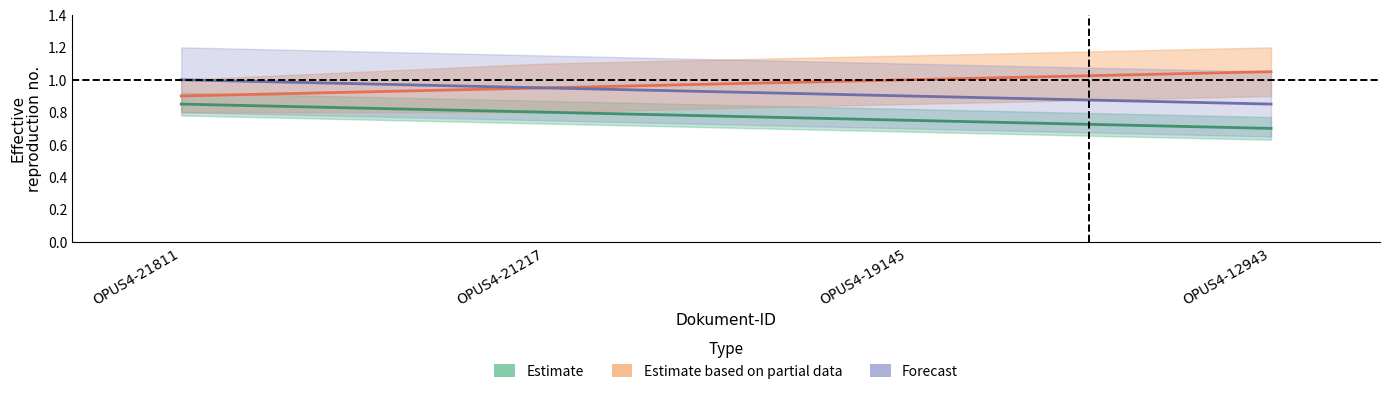

What is the maximum value for Estimate?

0.8